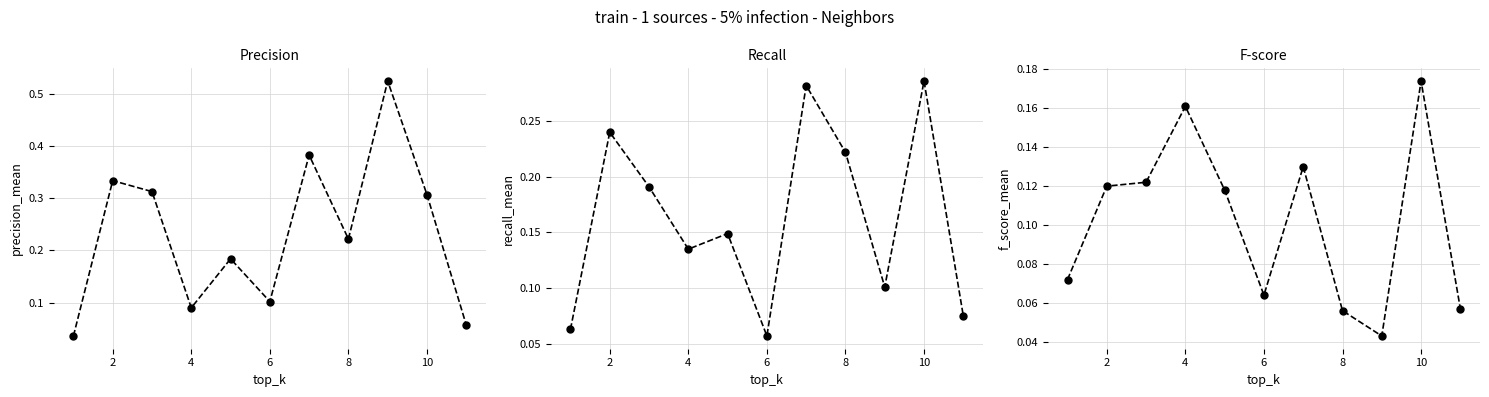

List the series in order of their overall mean, highest first.

col_4, col_5, col_6